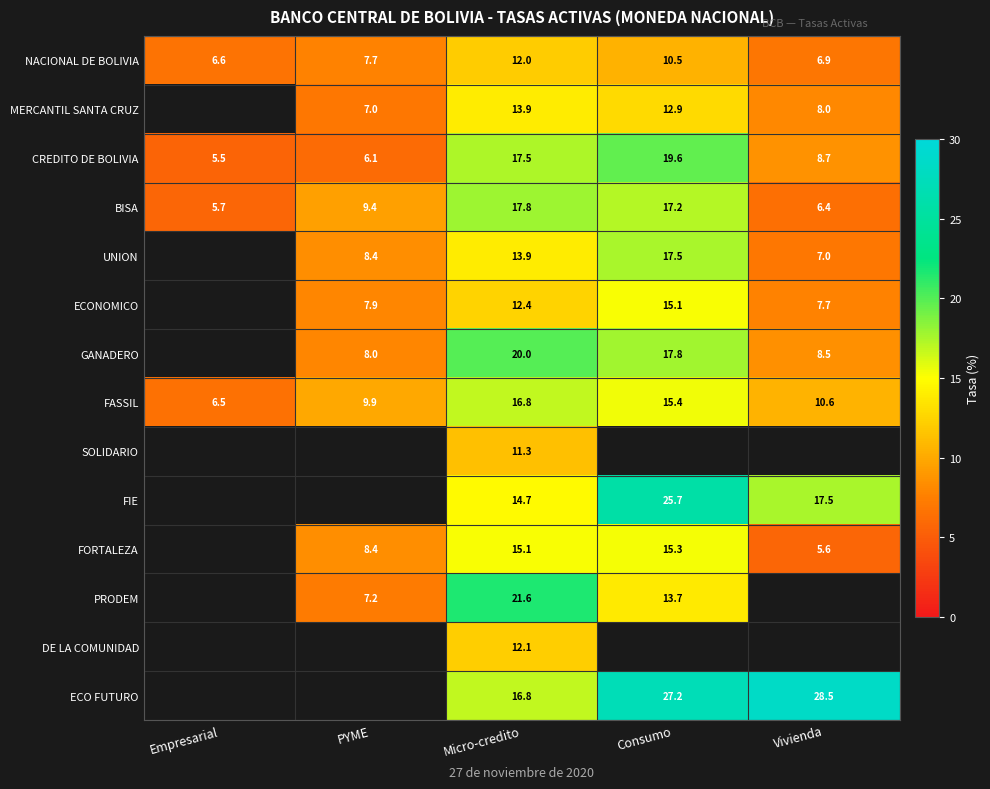

Count the number of categories in the chart.

5